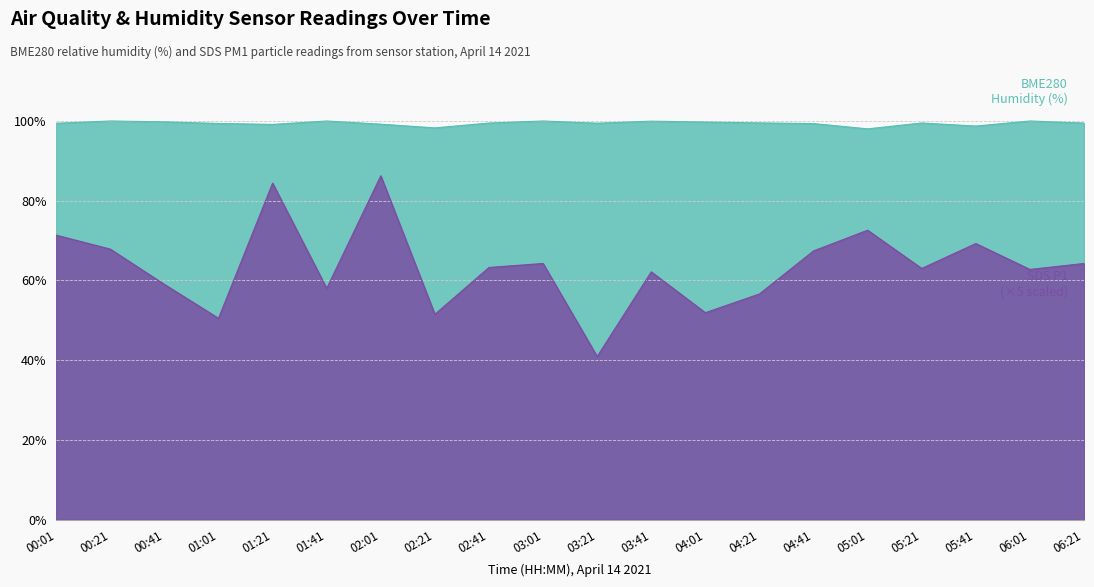

What is the label of the 10th point from the left?

03:01